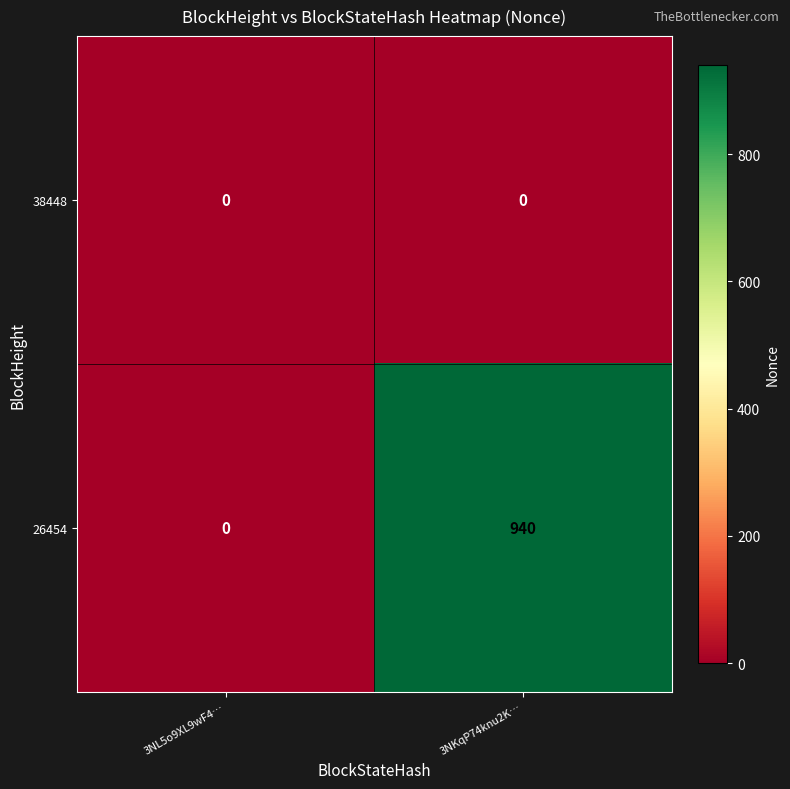

What is the total value across all series at 3NKqP74knu2K…?

940